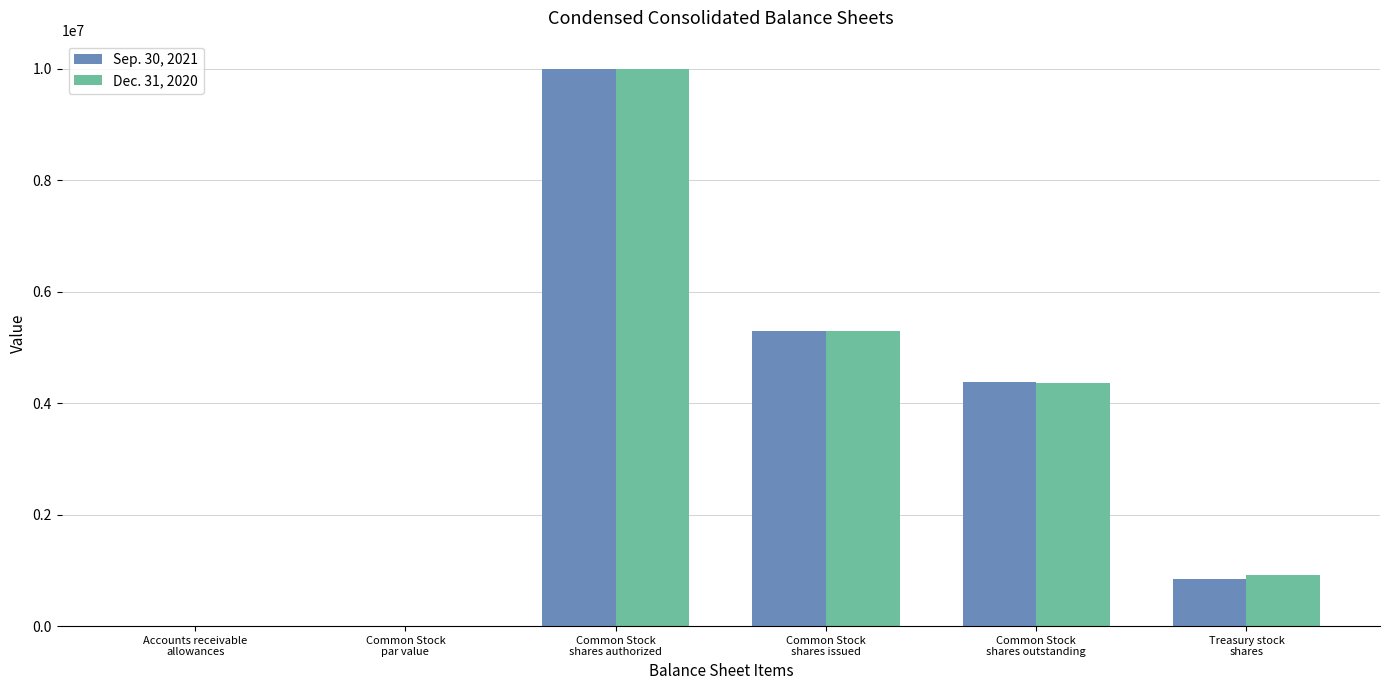

Count the number of data series in this chart.

2